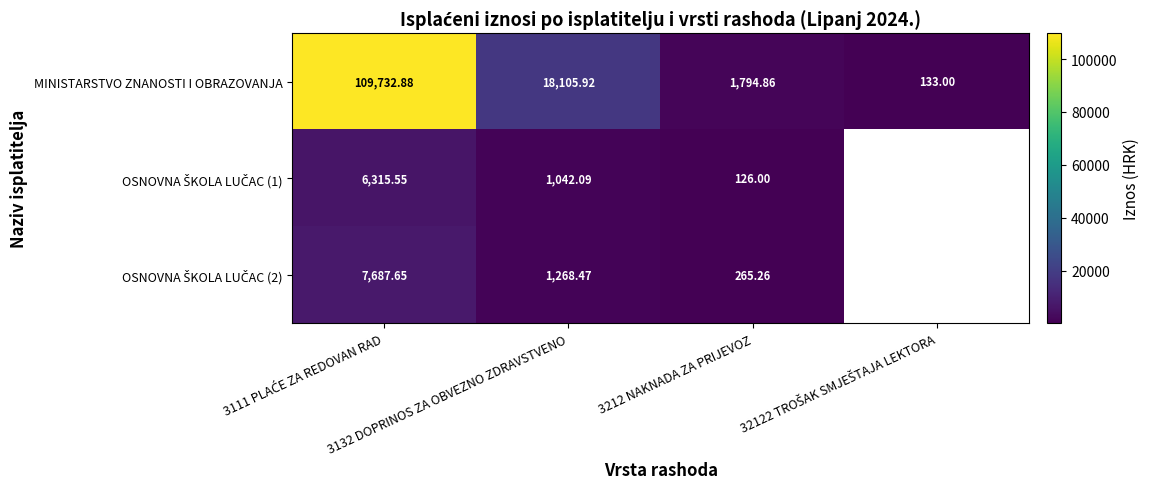

At which label does OSNOVNA ŠKOLA LUČAC (2) first exceed 1268?

3111 PLAĆE ZA REDOVAN RAD